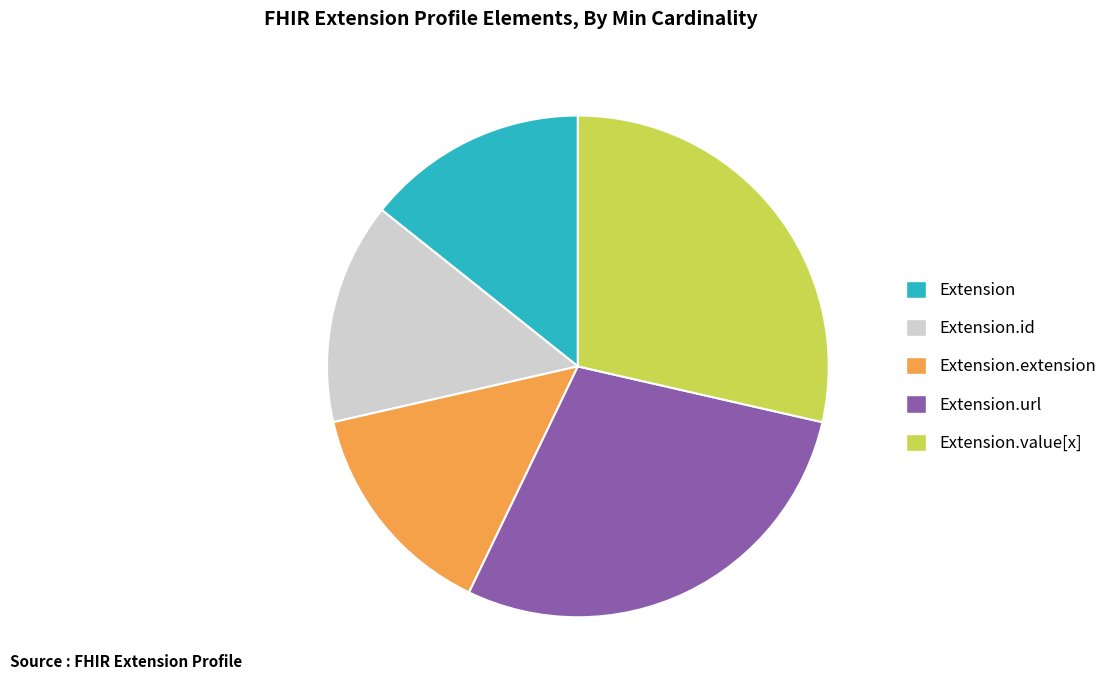

Is there any slice that represents more than half of the pie?

No